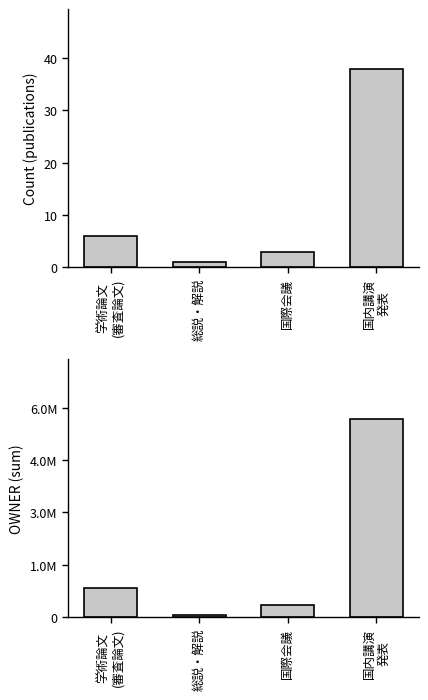

How many values in the Count series exceed 6?

1